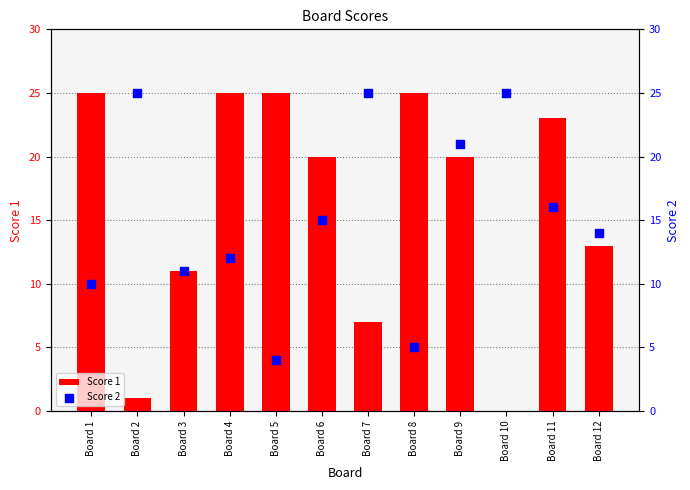

Which series contains the lowest Y value?

Score 1